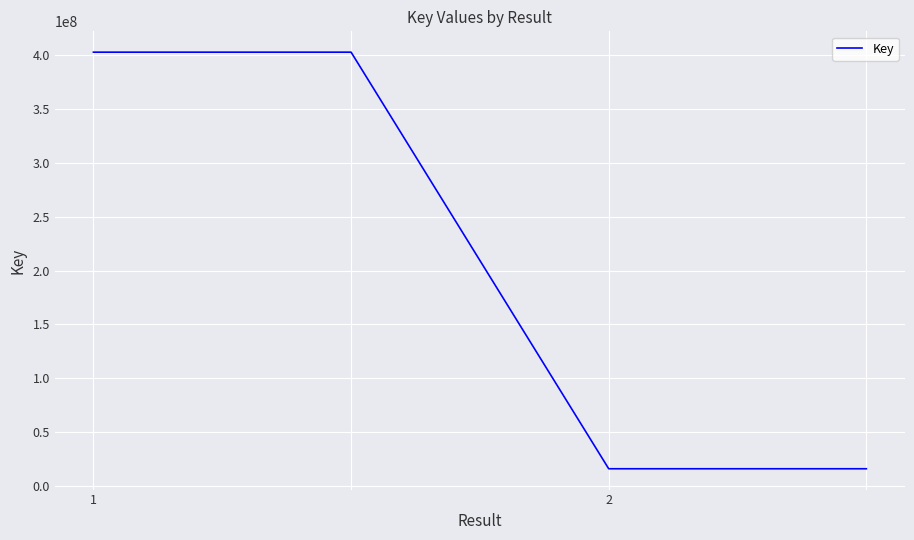

What is the difference between the maximum and minimum values?

386394594